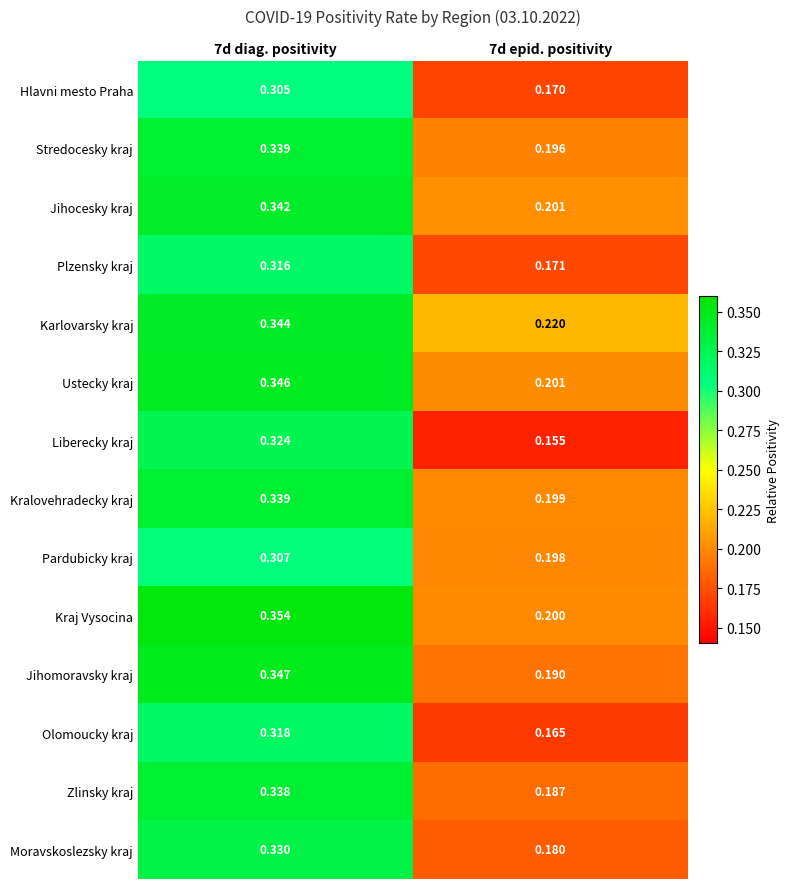

Between 7d diag. positivity and 7d epid. positivity, which series saw the biggest shift?

Liberecky kraj